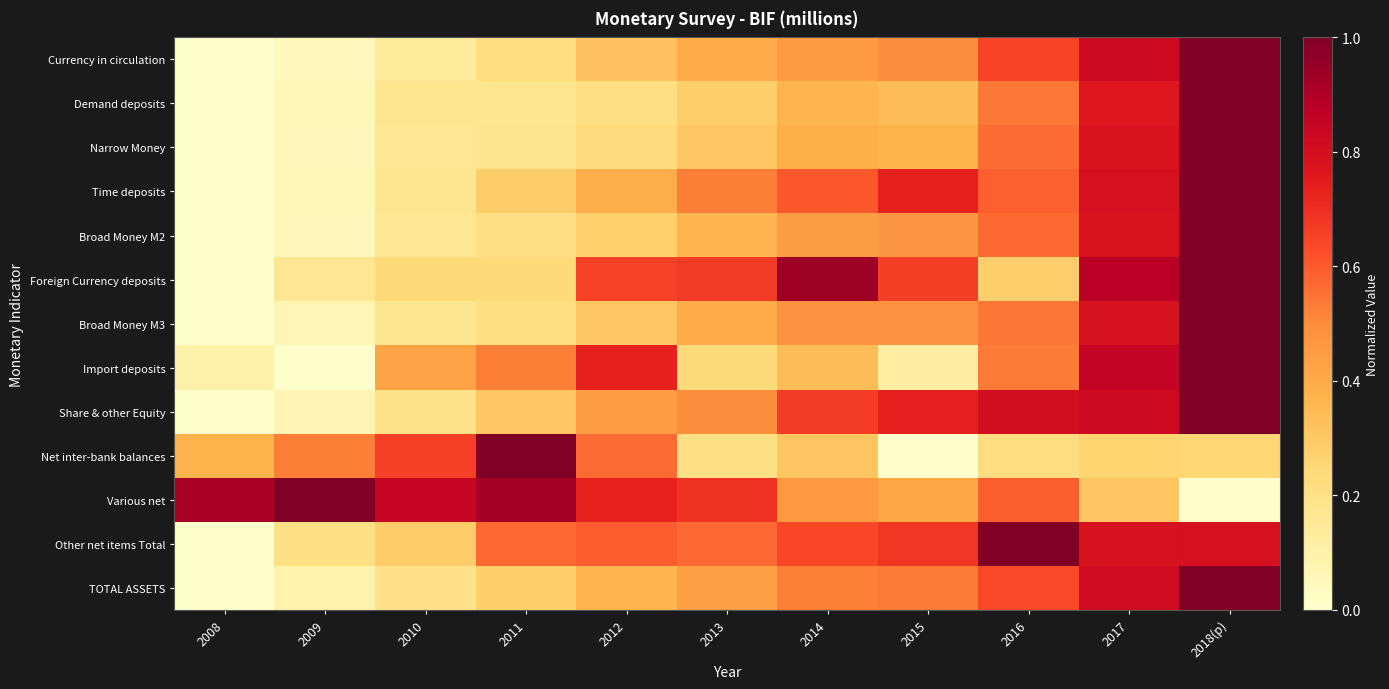

Reading left to right, what are all the values shown in this chart?

Currency in circulation: 2008=0.0	2009=0.0	2010=0.1	2011=0.2	2012=0.3	2013=0.4	2014=0.5	2015=0.5	2016=0.6	2017=0.8	2018(p)=1.0
Demand deposits: 2008=0.0	2009=0.1	2010=0.2	2011=0.2	2012=0.2	2013=0.3	2014=0.4	2015=0.3	2016=0.5	2017=0.8	2018(p)=1.0
Narrow Money: 2008=0.0	2009=0.1	2010=0.2	2011=0.2	2012=0.2	2013=0.3	2014=0.4	2015=0.4	2016=0.6	2017=0.8	2018(p)=1.0
Time deposits: 2008=0.0	2009=0.1	2010=0.2	2011=0.3	2012=0.4	2013=0.5	2014=0.6	2015=0.7	2016=0.6	2017=0.8	2018(p)=1.0
Broad Money M2: 2008=0.0	2009=0.1	2010=0.2	2011=0.2	2012=0.3	2013=0.4	2014=0.4	2015=0.5	2016=0.6	2017=0.8	2018(p)=1.0
Foreign Currency deposits: 2008=0.0	2009=0.2	2010=0.2	2011=0.2	2012=0.7	2013=0.7	2014=0.9	2015=0.7	2016=0.3	2017=0.9	2018(p)=1.0
Broad Money M3: 2008=0.0	2009=0.1	2010=0.2	2011=0.2	2012=0.3	2013=0.4	2014=0.5	2015=0.5	2016=0.5	2017=0.8	2018(p)=1.0
Import deposits: 2008=0.1	2009=0.0	2010=0.4	2011=0.5	2012=0.7	2013=0.2	2014=0.3	2015=0.1	2016=0.5	2017=0.9	2018(p)=1.0
Share & other Equity: 2008=0.0	2009=0.1	2010=0.2	2011=0.3	2012=0.4	2013=0.5	2014=0.7	2015=0.7	2016=0.8	2017=0.8	2018(p)=1.0
Net inter-bank balances: 2008=0.4	2009=0.5	2010=0.7	2011=1.0	2012=0.6	2013=0.2	2014=0.3	2015=0.0	2016=0.2	2017=0.3	2018(p)=0.3
Various net: 2008=0.9	2009=1.0	2010=0.8	2011=0.9	2012=0.7	2013=0.7	2014=0.5	2015=0.4	2016=0.6	2017=0.3	2018(p)=0.0
Other net items Total: 2008=0.0	2009=0.2	2010=0.3	2011=0.6	2012=0.6	2013=0.6	2014=0.6	2015=0.7	2016=1.0	2017=0.8	2018(p)=0.8
TOTAL ASSETS: 2008=0.0	2009=0.1	2010=0.2	2011=0.3	2012=0.4	2013=0.4	2014=0.5	2015=0.5	2016=0.6	2017=0.8	2018(p)=1.0